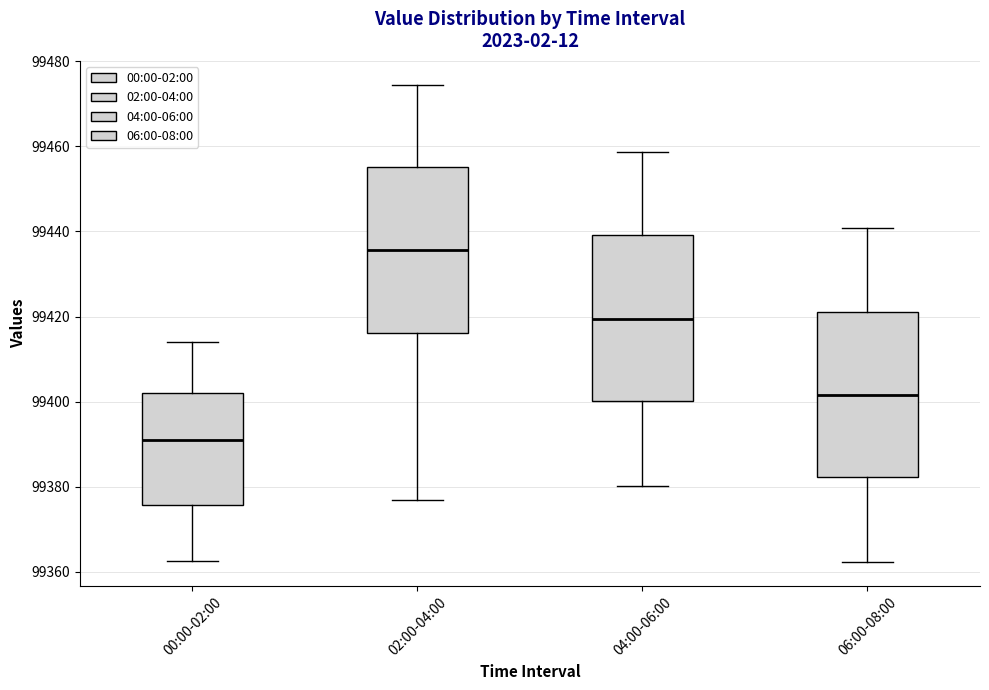

Where does the upper whisker of the box for 02:00-04:00 end on the y-axis? The values are not printed on the chart, so give them approximately, as read against the axis.

99474